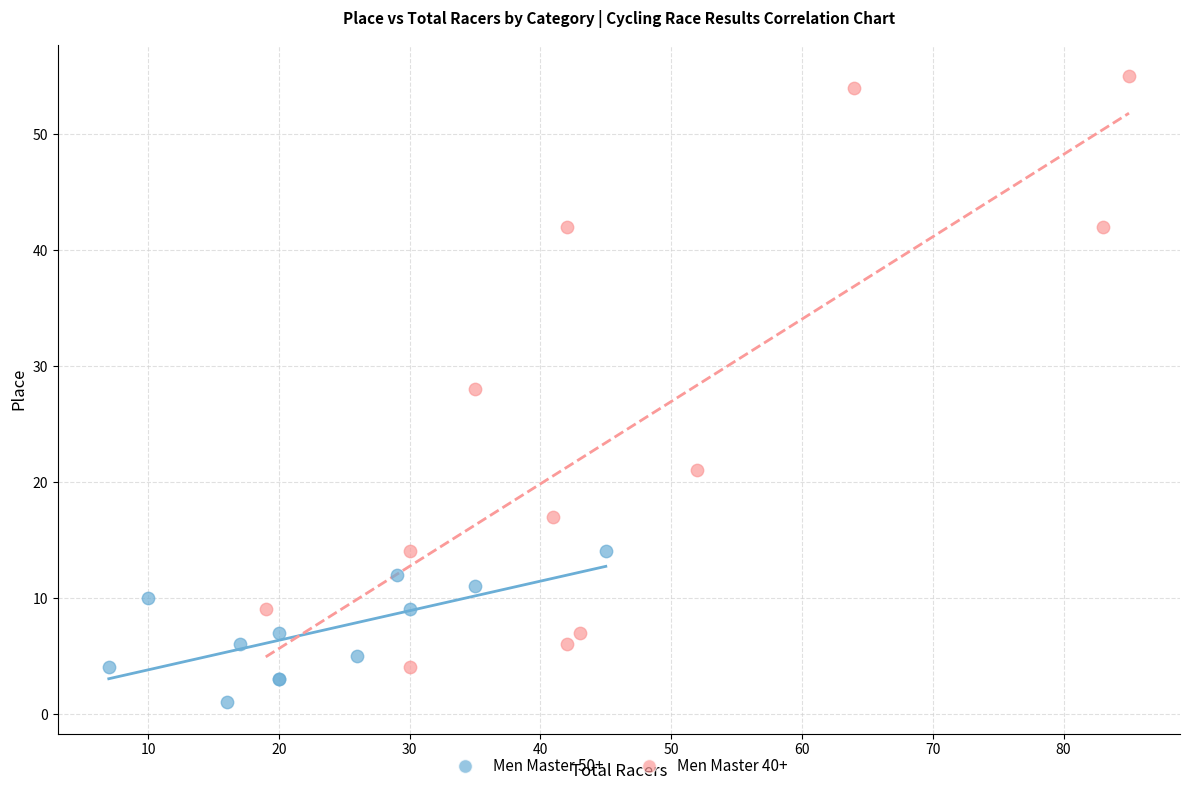

What are all the series names shown in the legend?

Men Master 50+, Men Master 40+